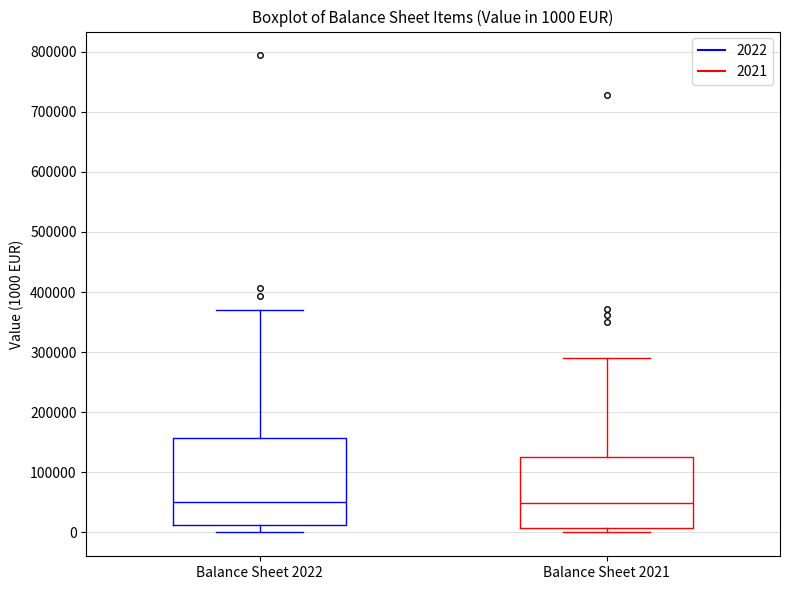

Which box is the tallest, from its lower edge to its upper edge?

Balance Sheet 2022